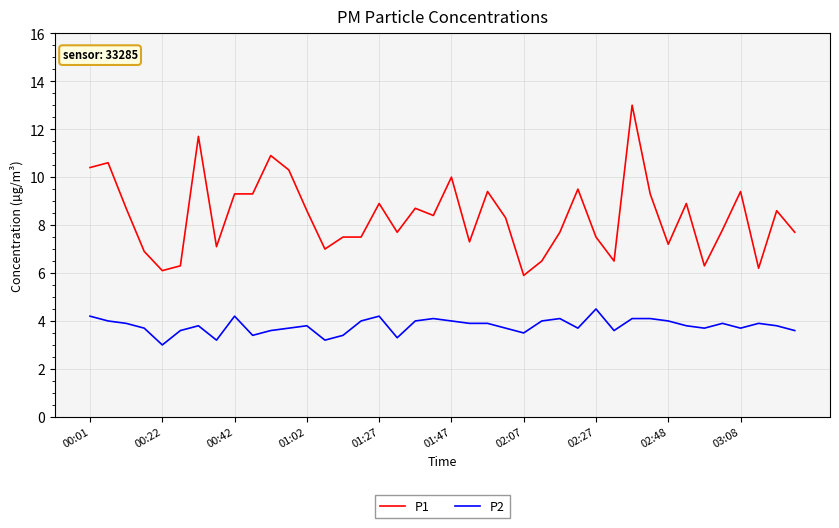

Which series has the widest spread of values?

P1